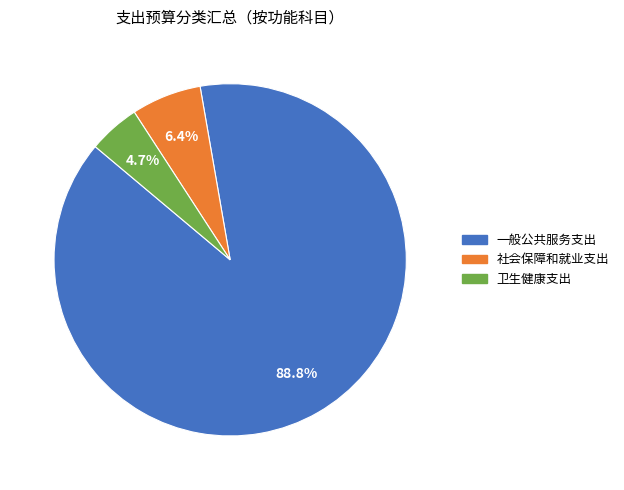

How much of the chart is everything except 社会保障和就业支出?

93.6%